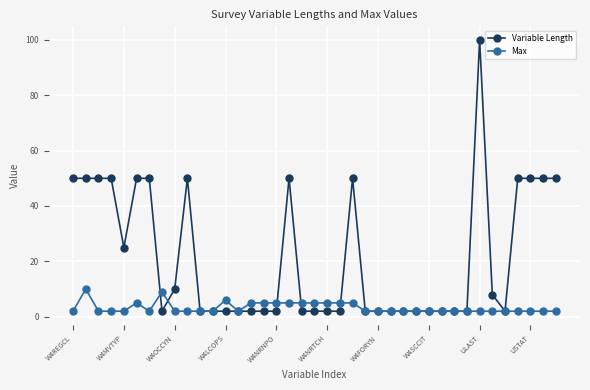

Which series has the largest range (max minus min)?

Variable Length